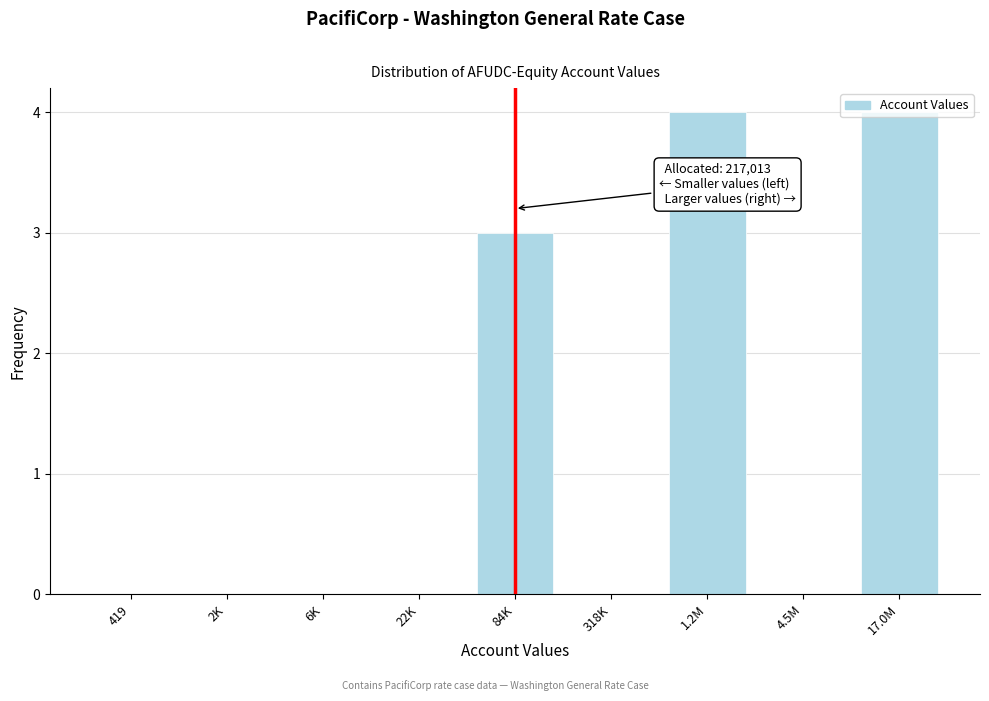

What is the greatest value displayed?

4